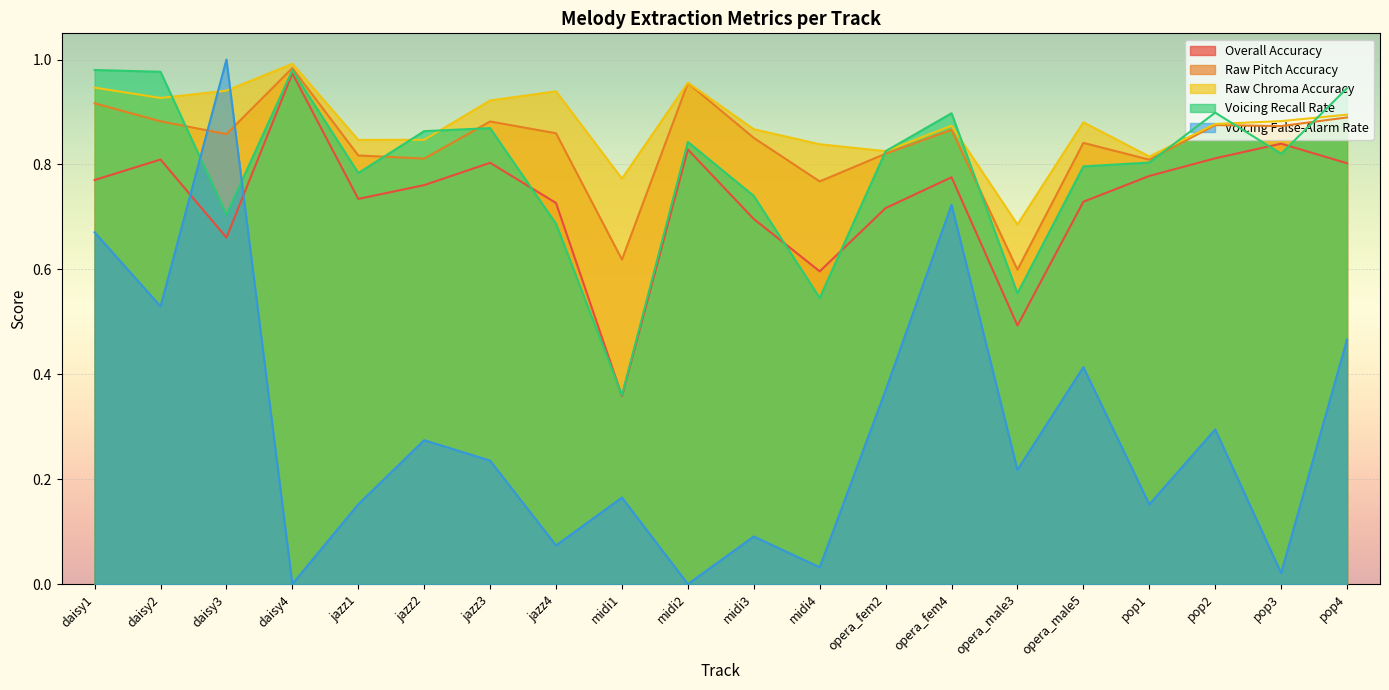

True or false: Raw Pitch Accuracy and Voicing False-Alarm Rate cross at least once.

True